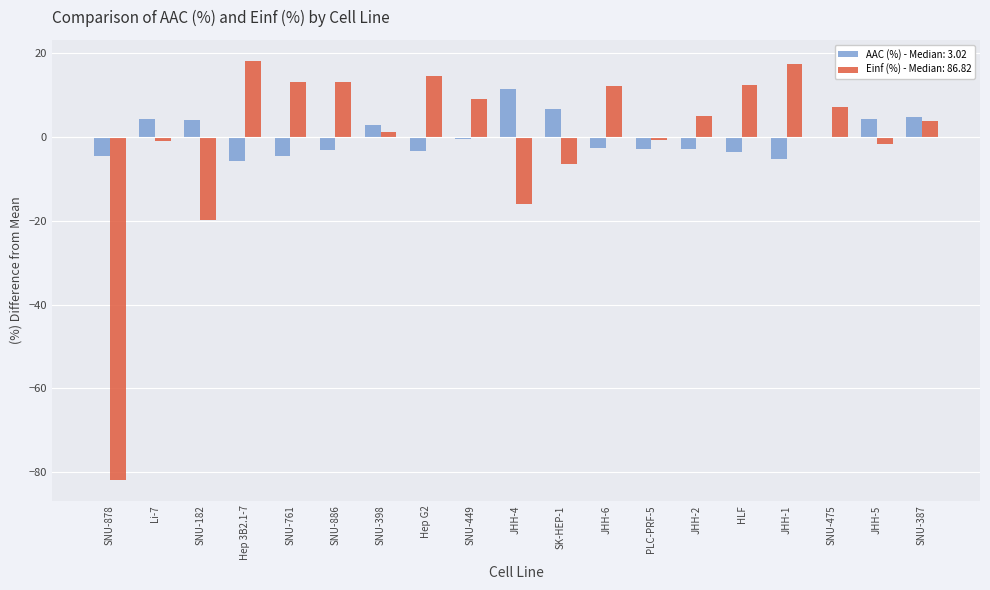

Count the number of data series in this chart.

2